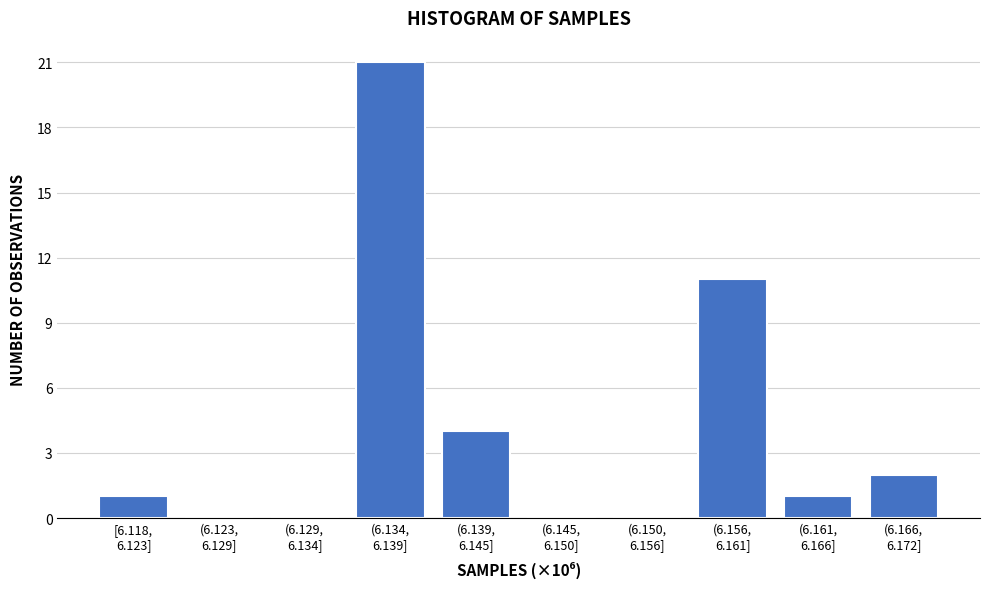

What is the greatest value displayed?

21